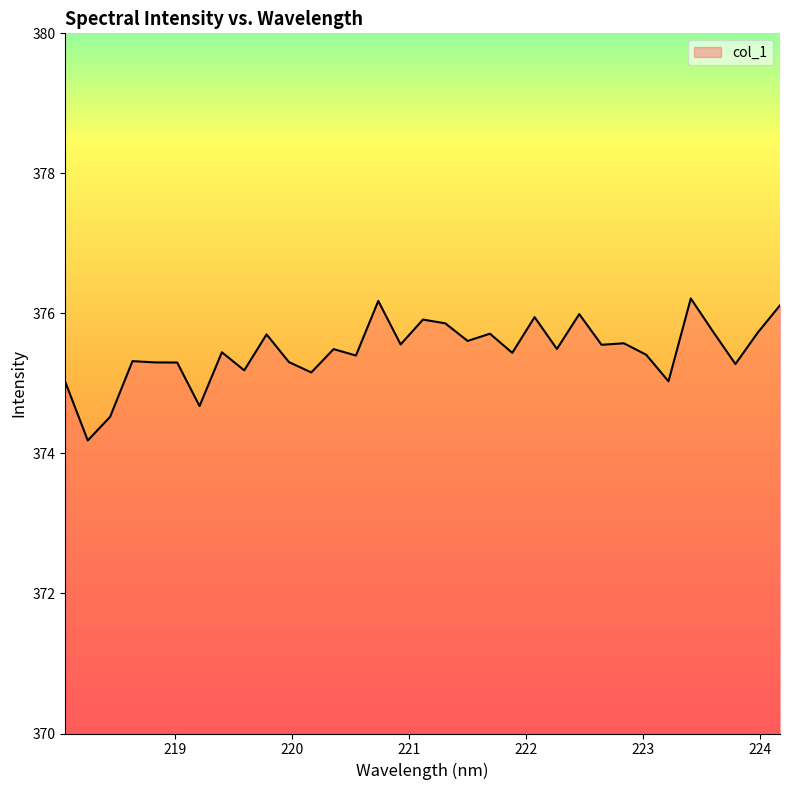

What is the difference between the maximum and minimum values?

2.0